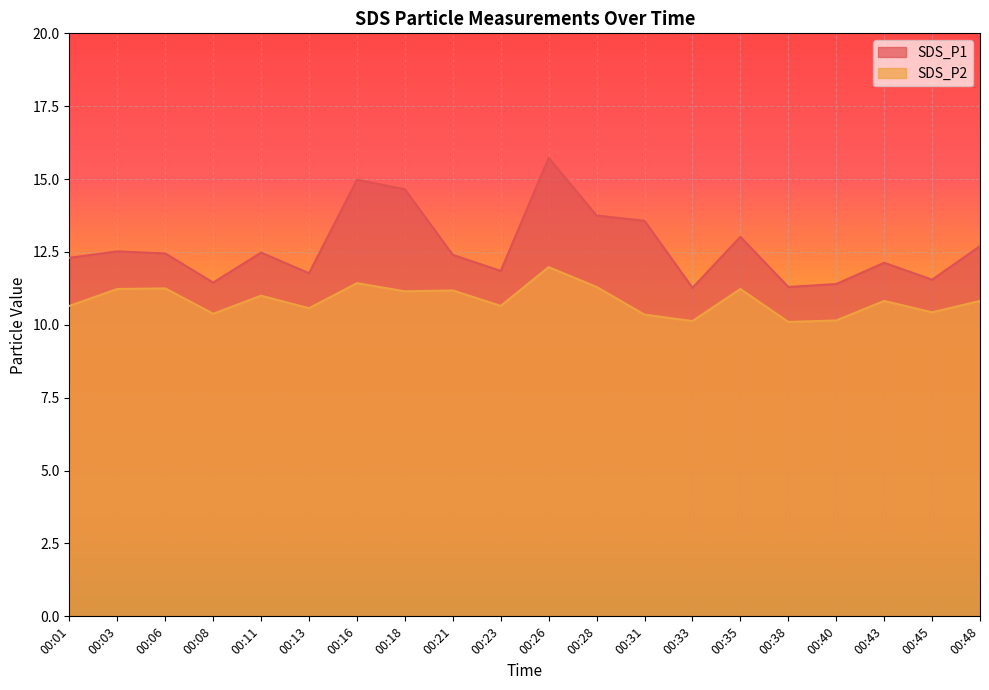

What is the total value across all series at 00:33?

21.4